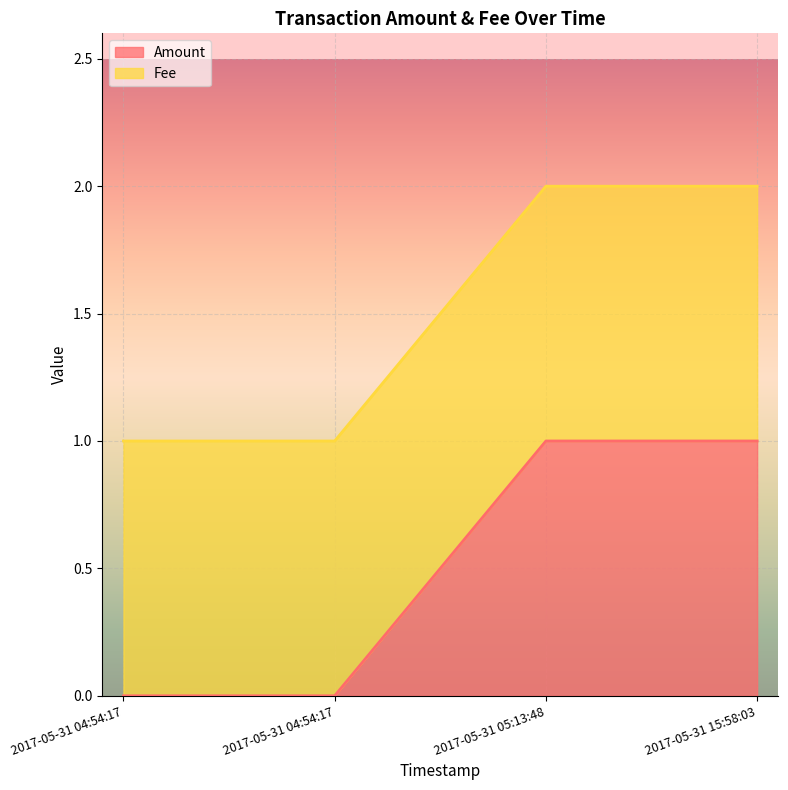

The value at 2017-05-31 04:54:17 is -1. True or false?

False